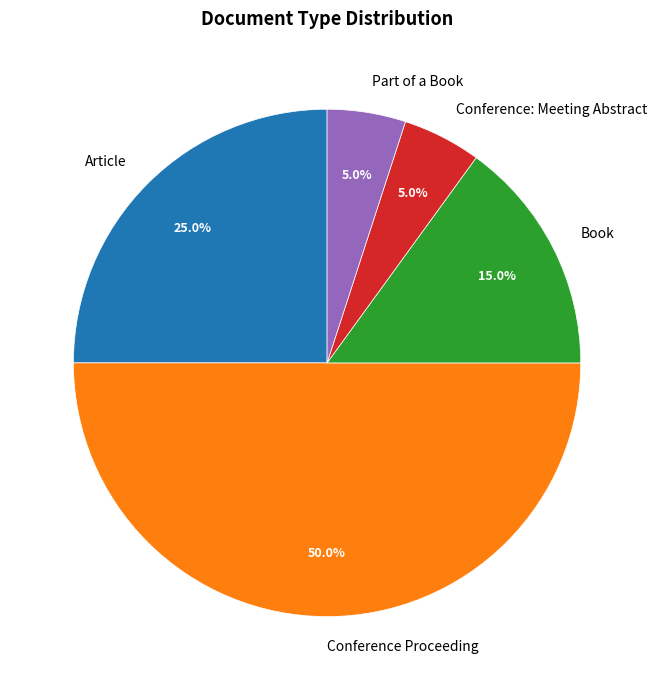

Which slice is the largest?

Conference Proceeding